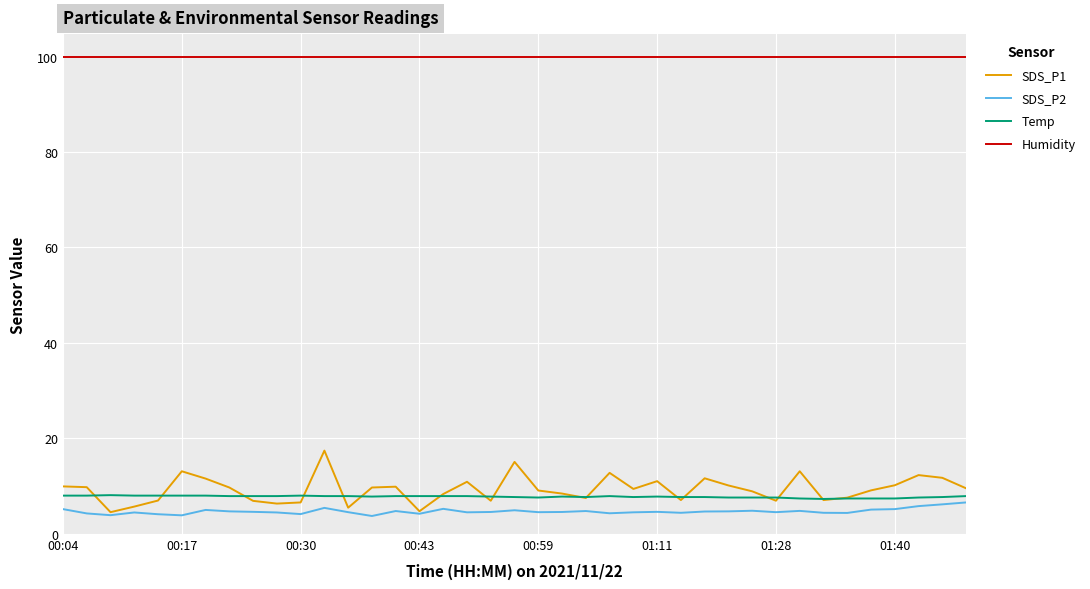

What is the difference between the maximum and minimum values in the SDS_P2 series?

2.8